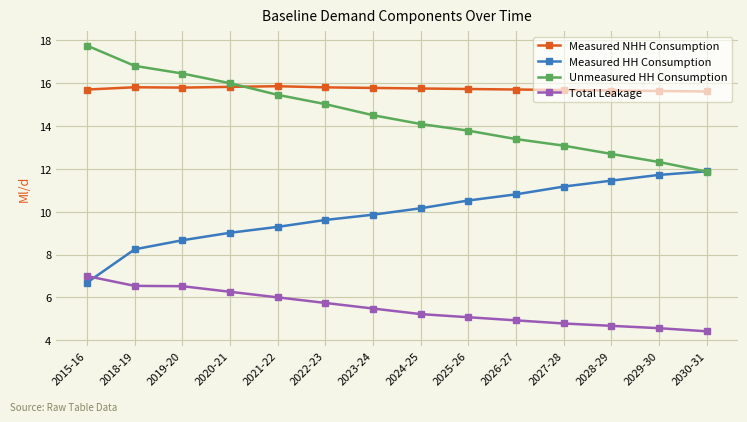

True or false: Measured NHH Consumption and Measured HH Consumption cross at least once.

False